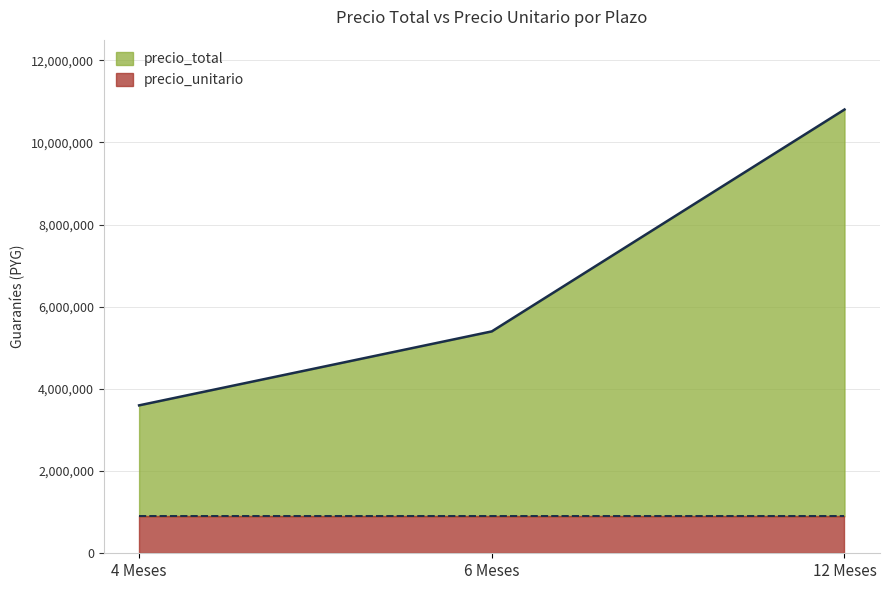

What is the lowest value of the precio_unitario series?

900000